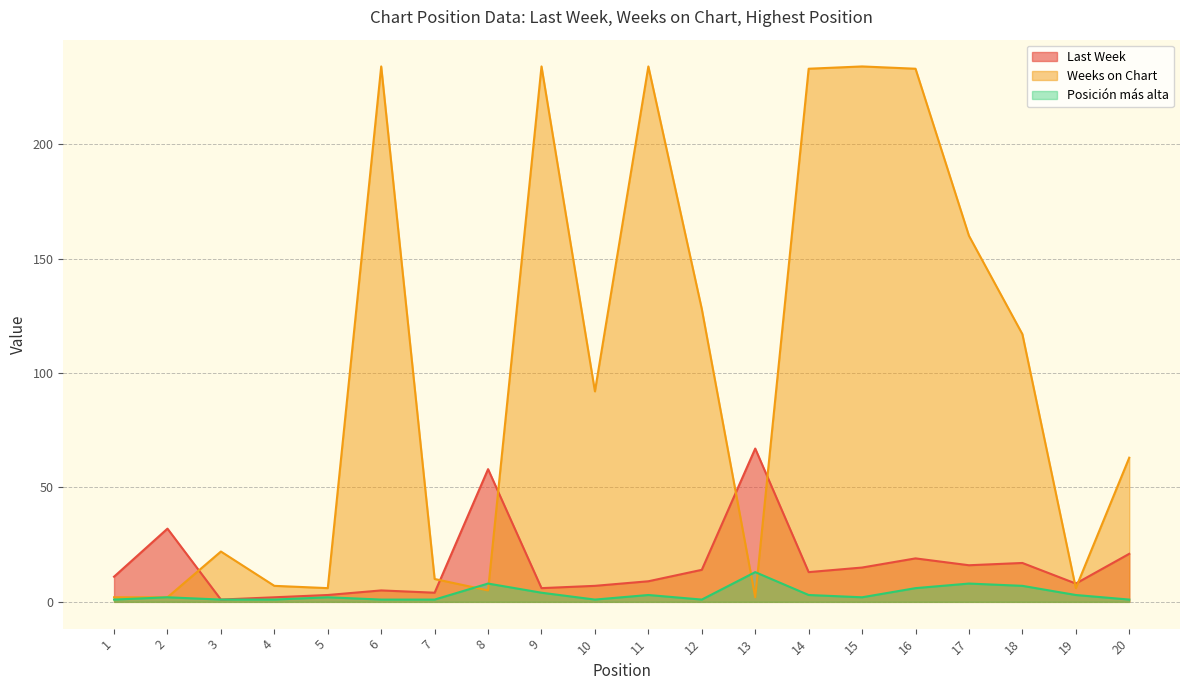

How many categories are shown in the chart?

20